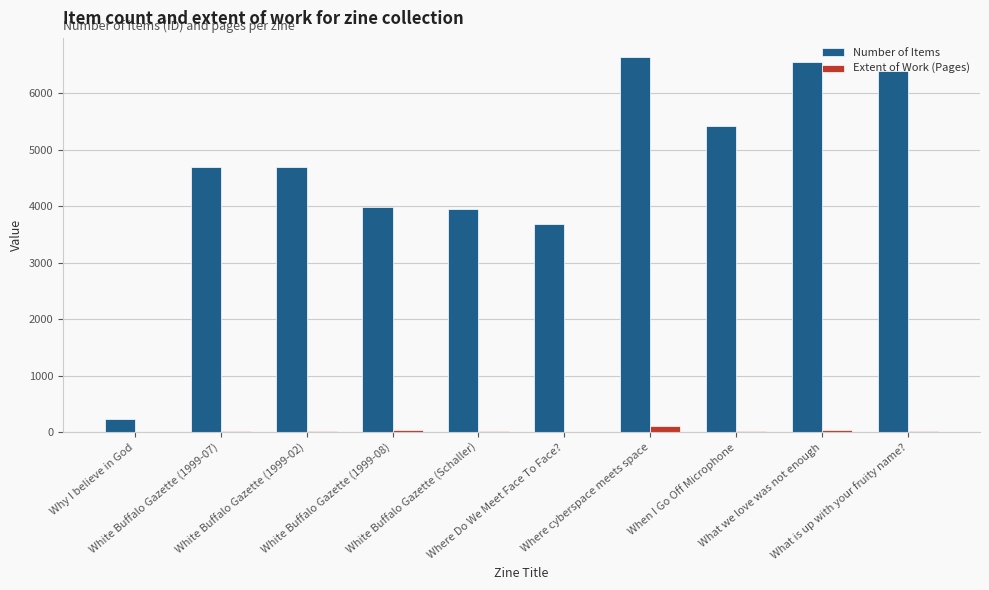

What is the greatest value displayed?

6648